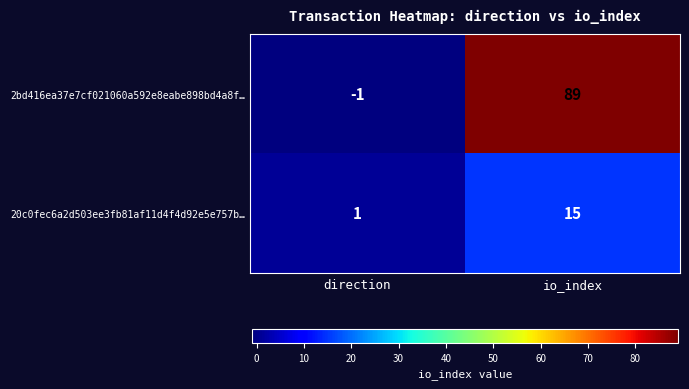

The 20c0fec6a2d503ee3fb81af11d4f4d92e5e757b… series shows 1 at direction. True or false?

True